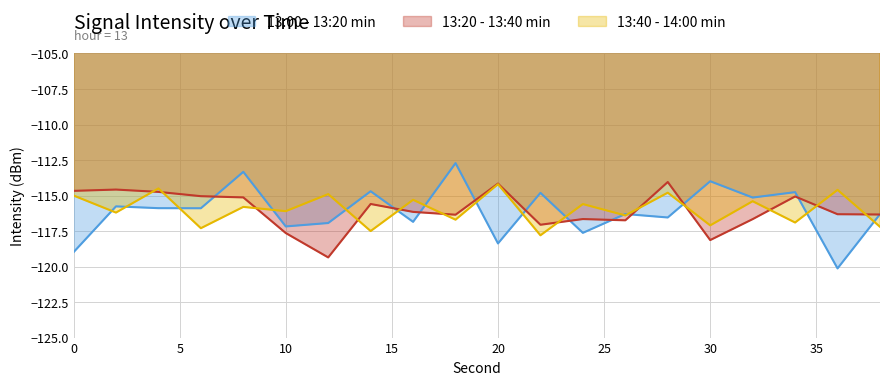

True or false: 13:20 - 13:40 min and 13:40 - 14:00 min cross at least once.

True